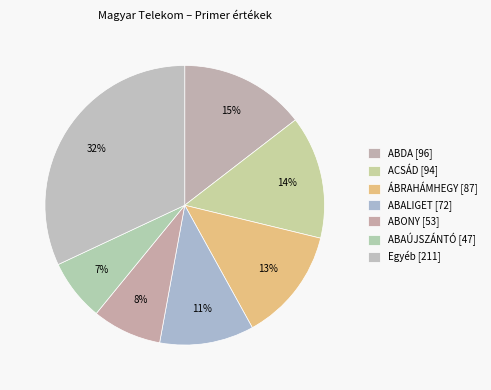

Count the number of slices in the pie.

7